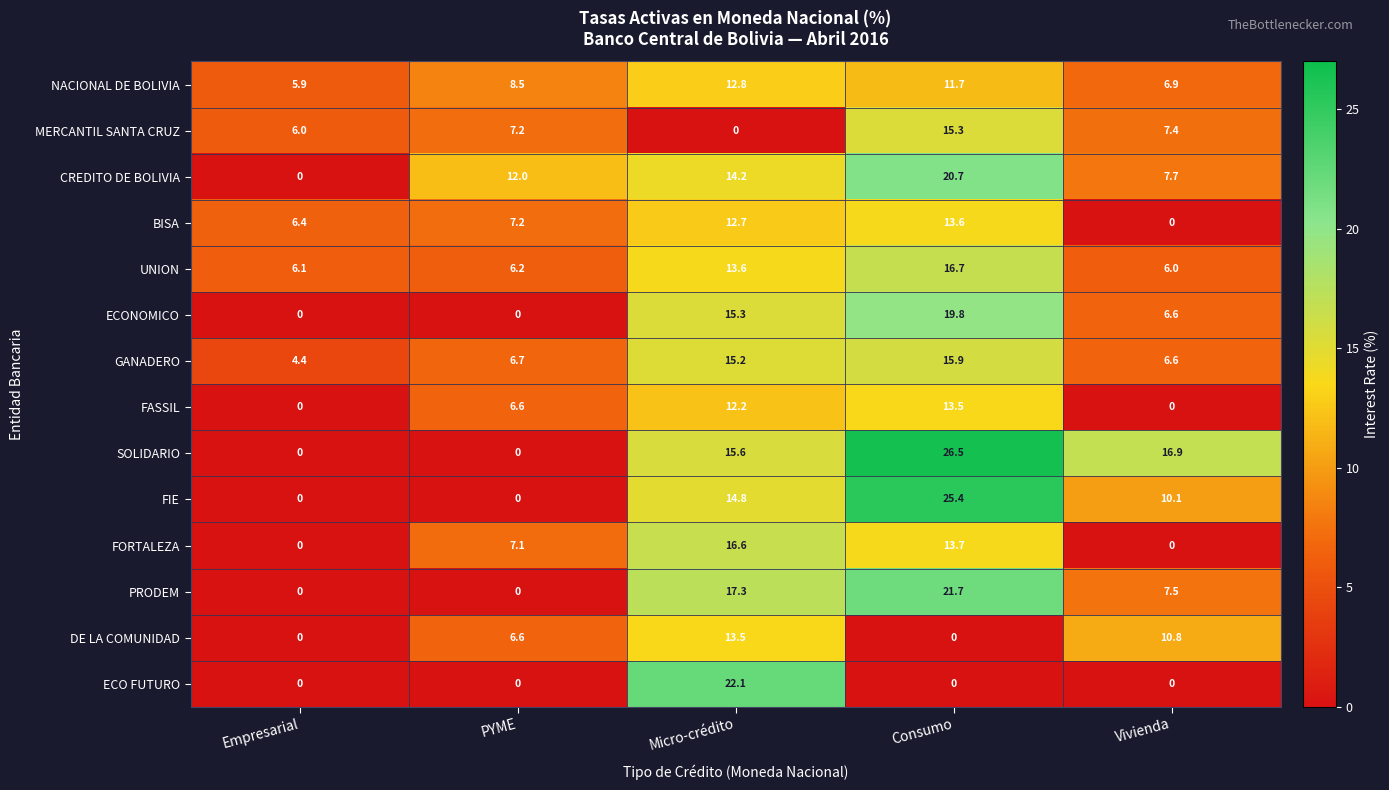

Which series changed the most between Consumo and Vivienda?

FIE